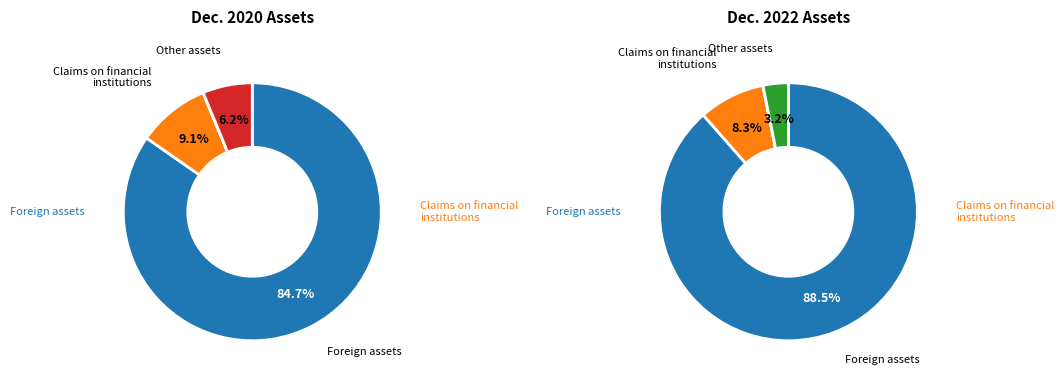

What is the spread (max minus min) of values at Dec. 2022?

17209023